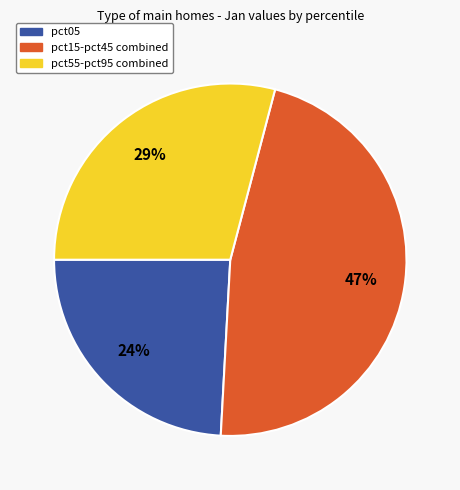

Count the number of slices in the pie.

3